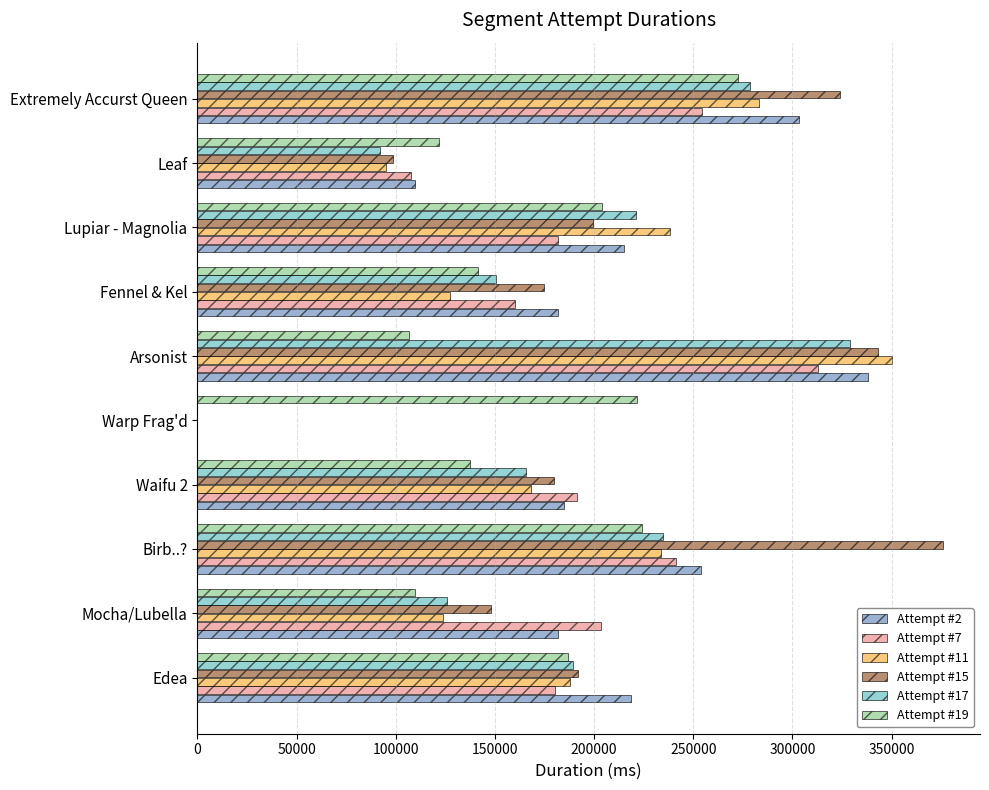

At which label does Attempt #17 reach its peak?

Arsonist